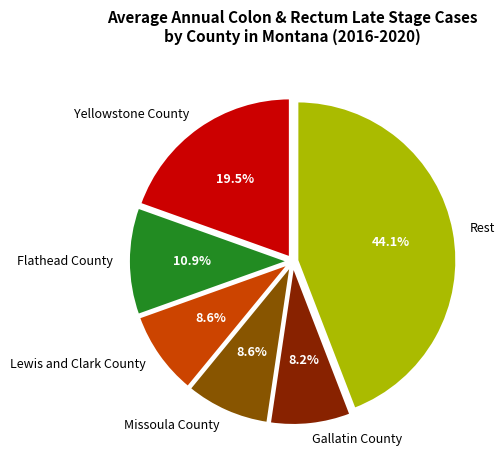

Does Flathead County account for over 50% of the chart?

No